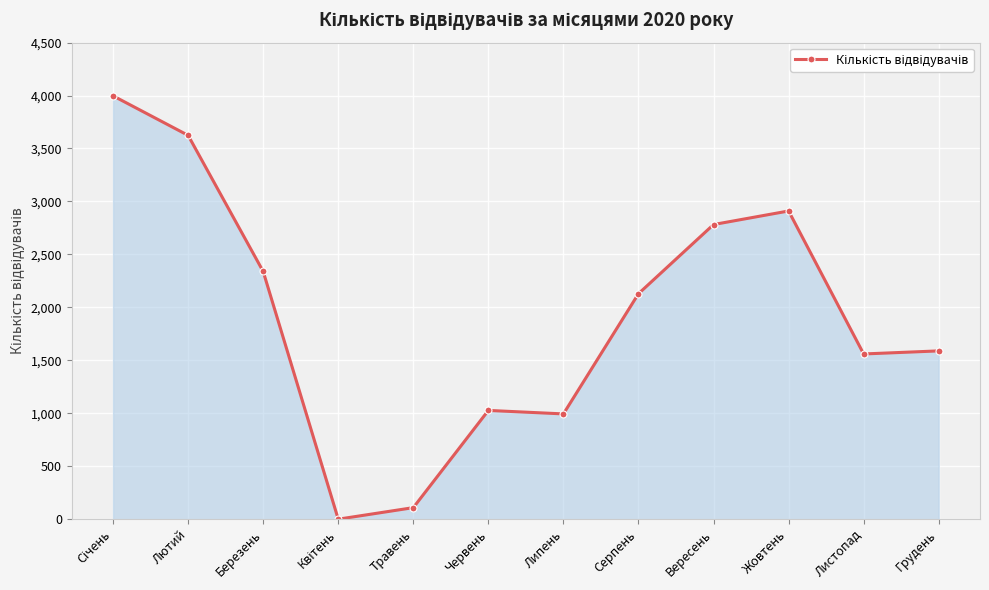

True or false: there are more than 2 points higher than both neighbors.

False